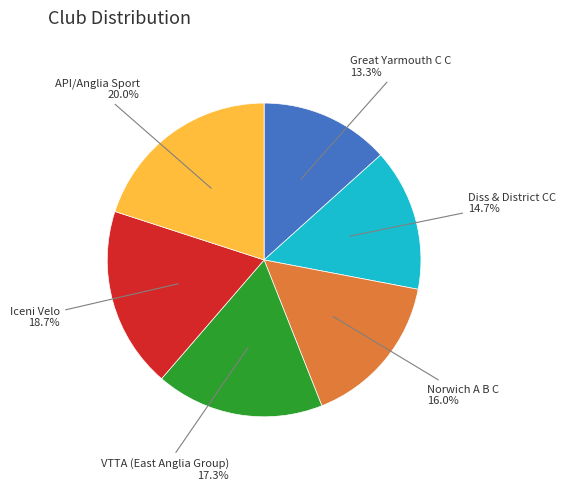

To the nearest percent, what is the difference between the largest and smallest slice percentages?

7%